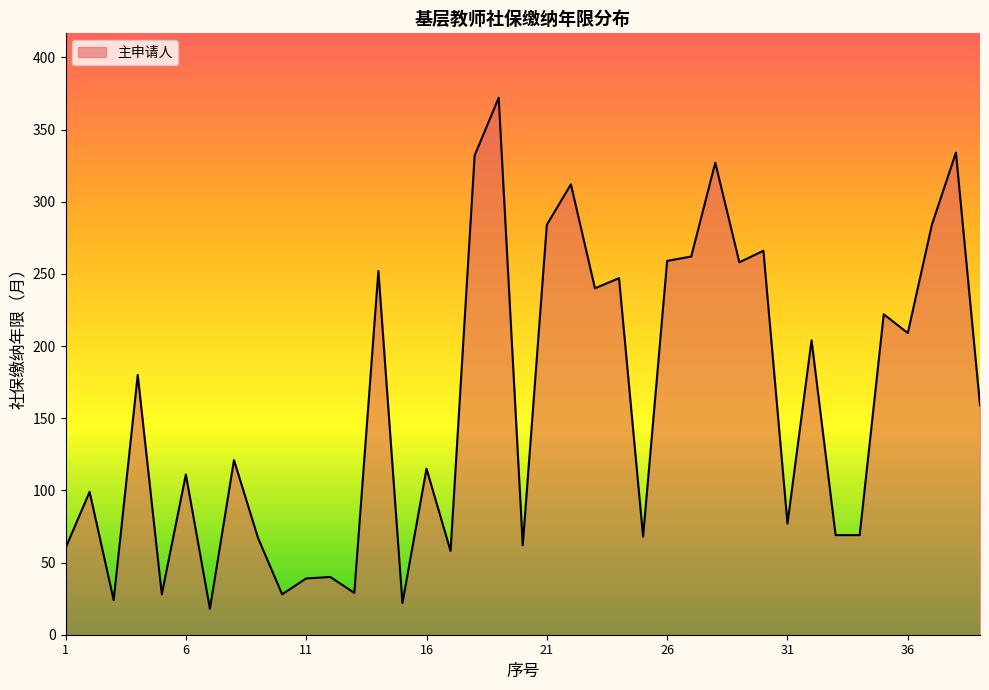

What is the difference between the maximum and minimum values?

354